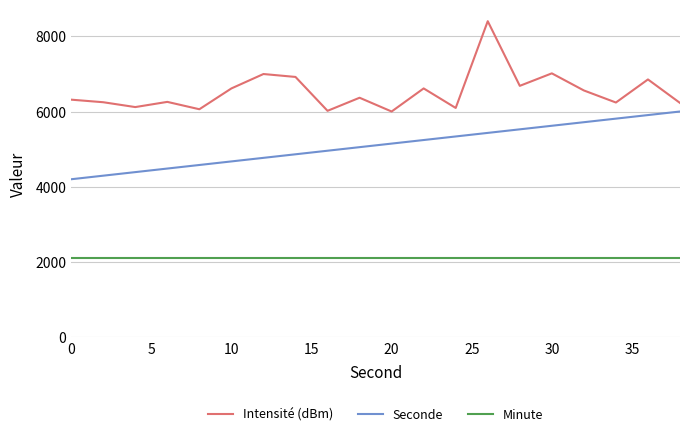

True or false: Seconde and Intensité (dBm) intersect in this chart.

False